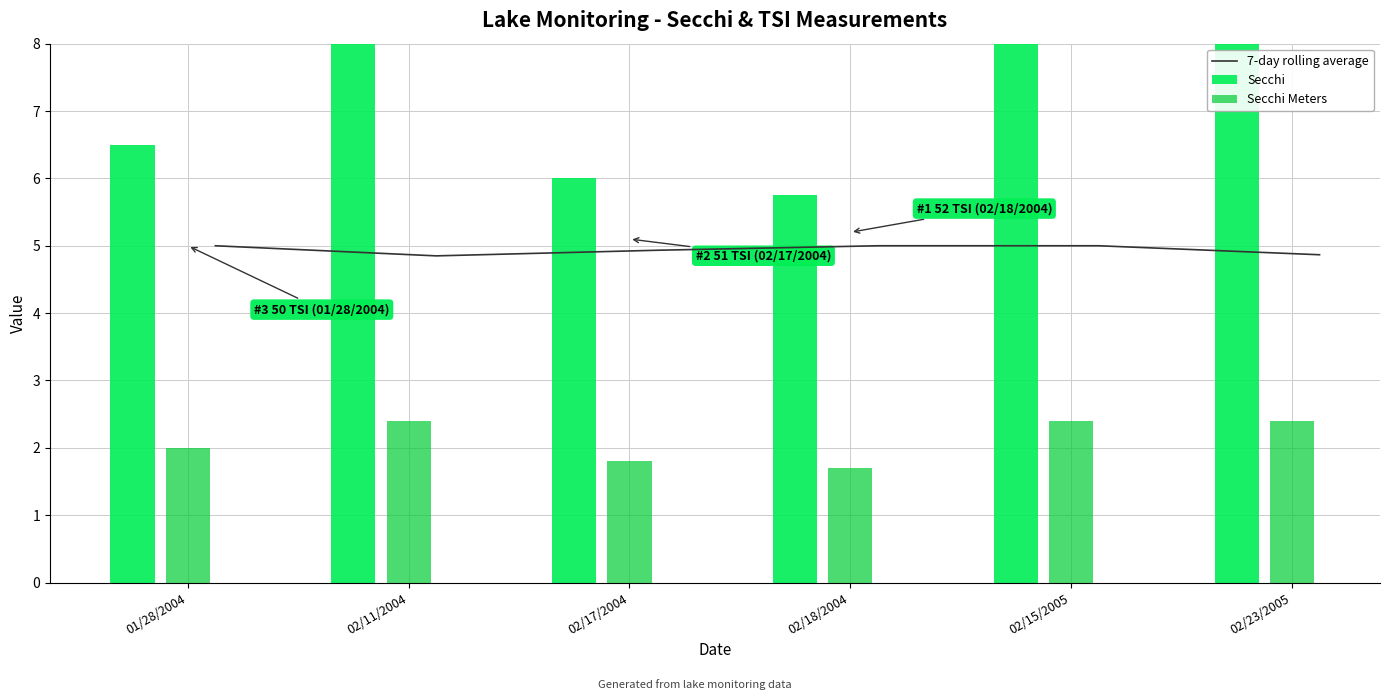

What is the difference between the maximum and minimum values in the Secchi Meters series?

0.7